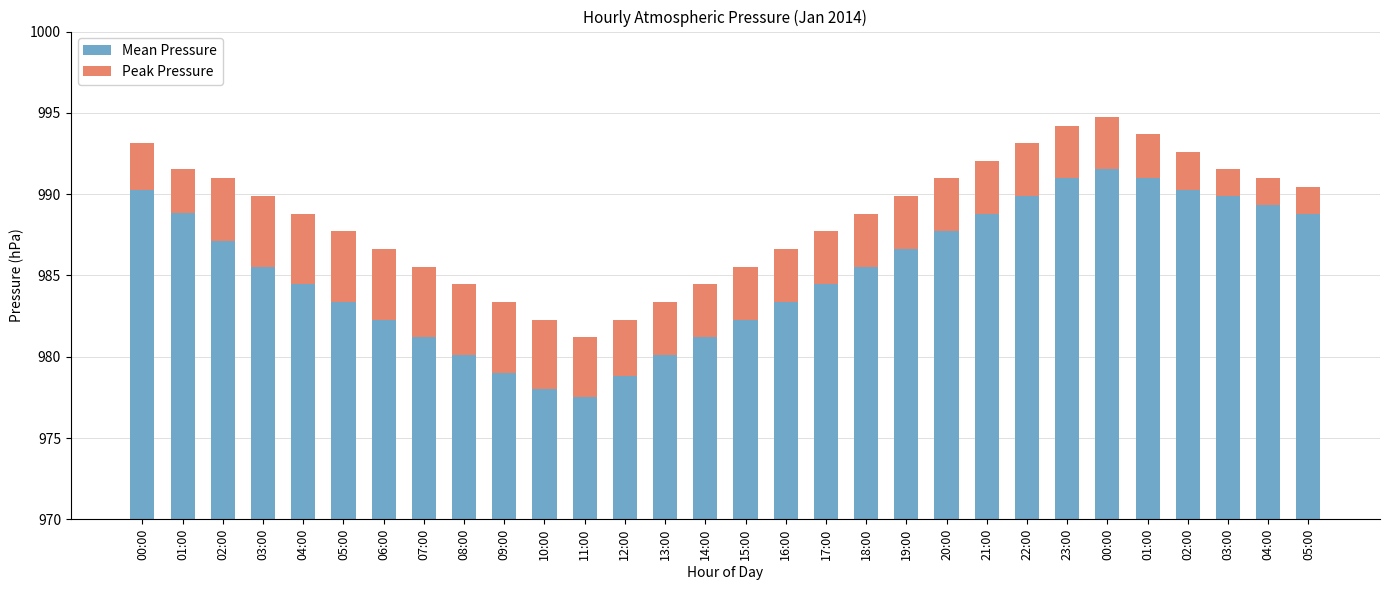

Rank the series at 04:00 from highest to lowest value.

Mean Pressure, Peak Pressure